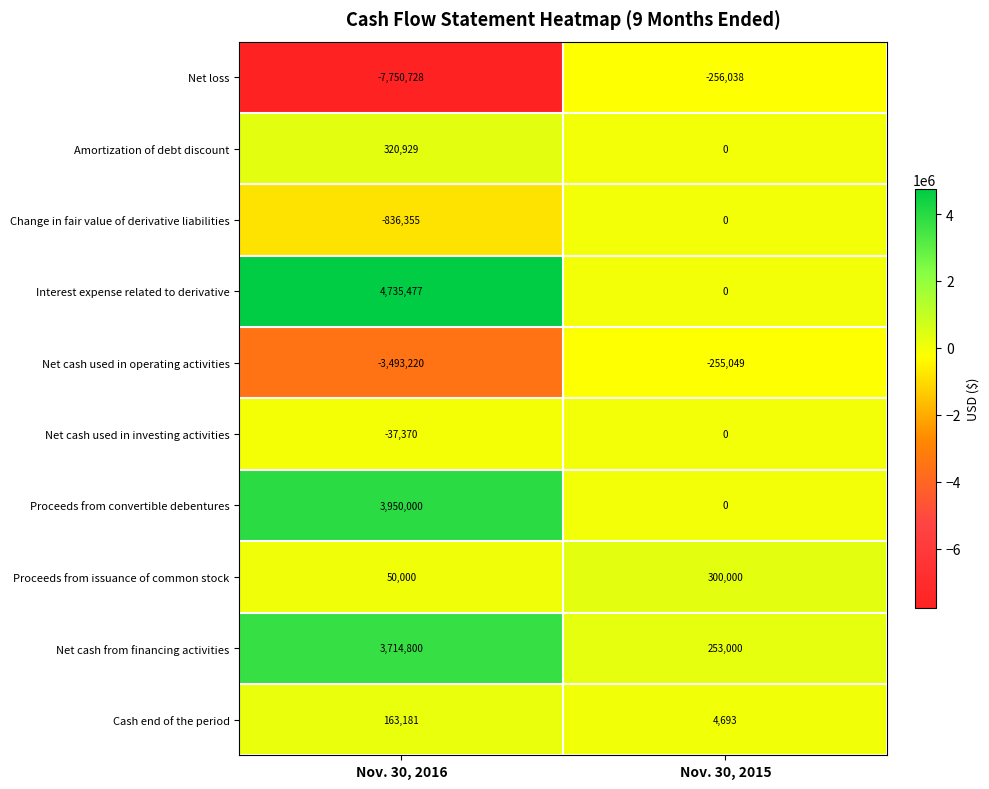

What is the difference between the Interest expense related to derivative values at Nov. 30, 2016 and Nov. 30, 2015?

4735477